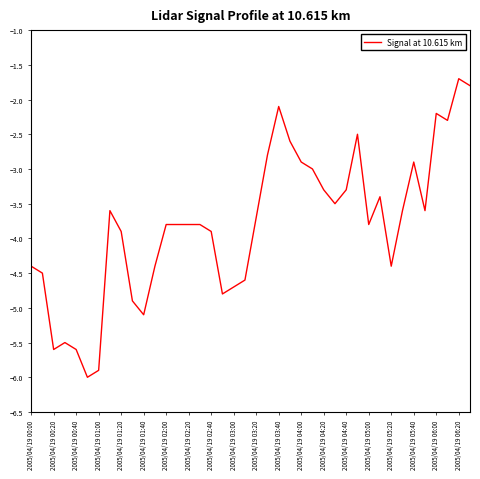

How many lines are shown in the chart?

1